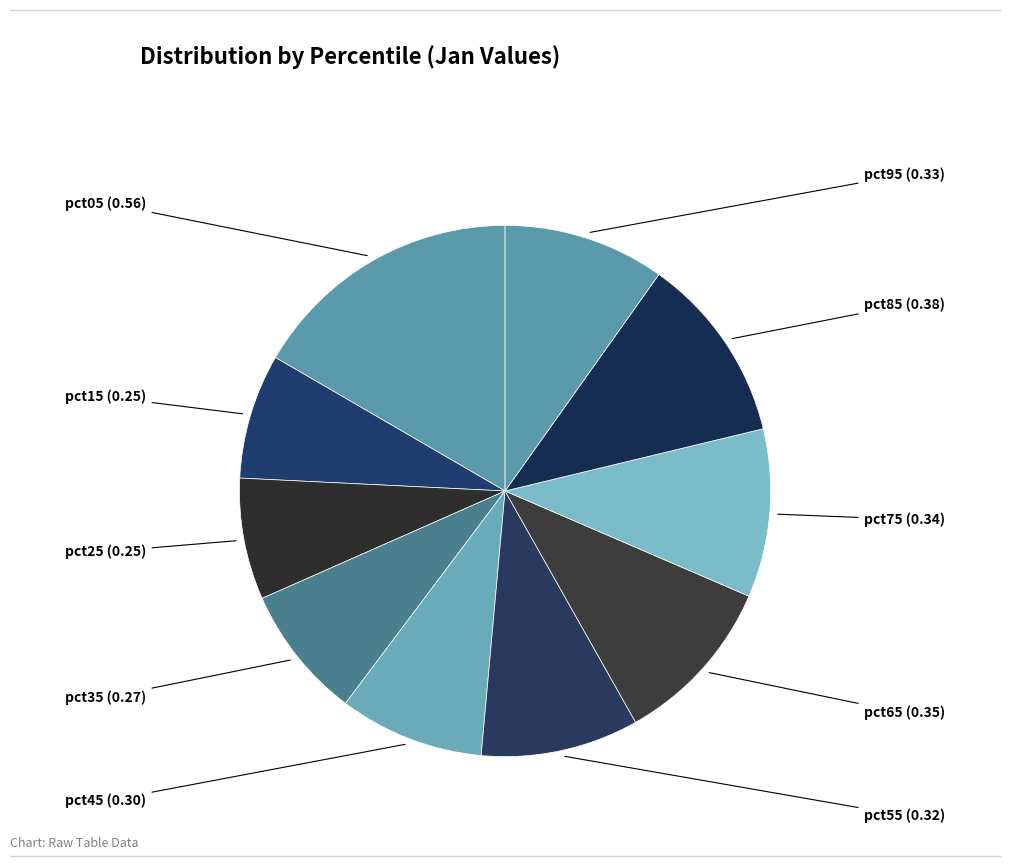

Combined, do pct75 and pct35 account for over 50%?

No